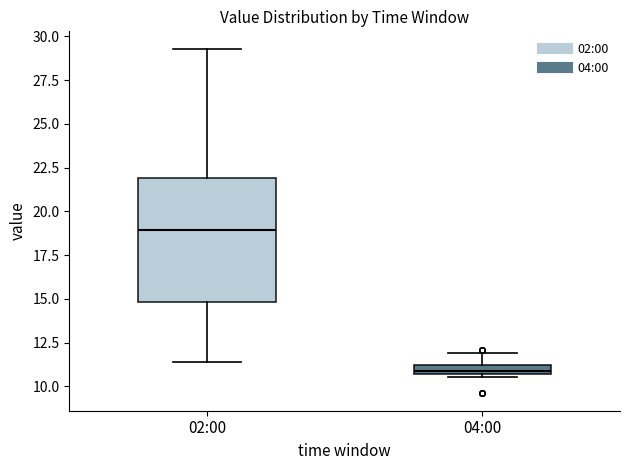

Which box has the lowest median line?

04:00